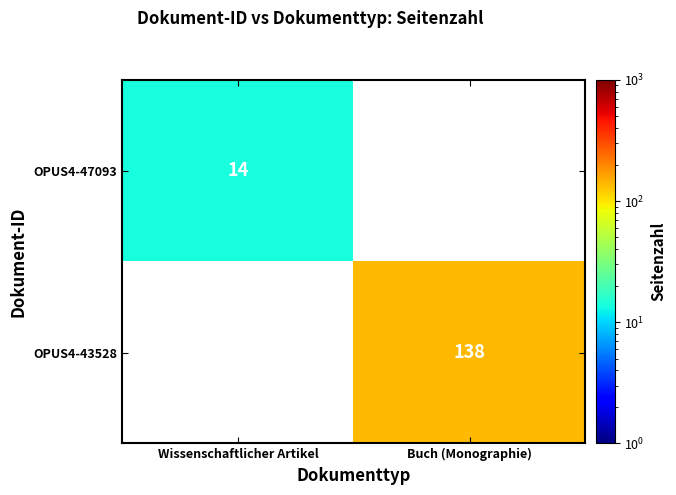

Is the value of OPUS4-47093 at Wissenschaftlicher Artikel greater than the value of OPUS4-43528 at Buch (Monographie)?

No